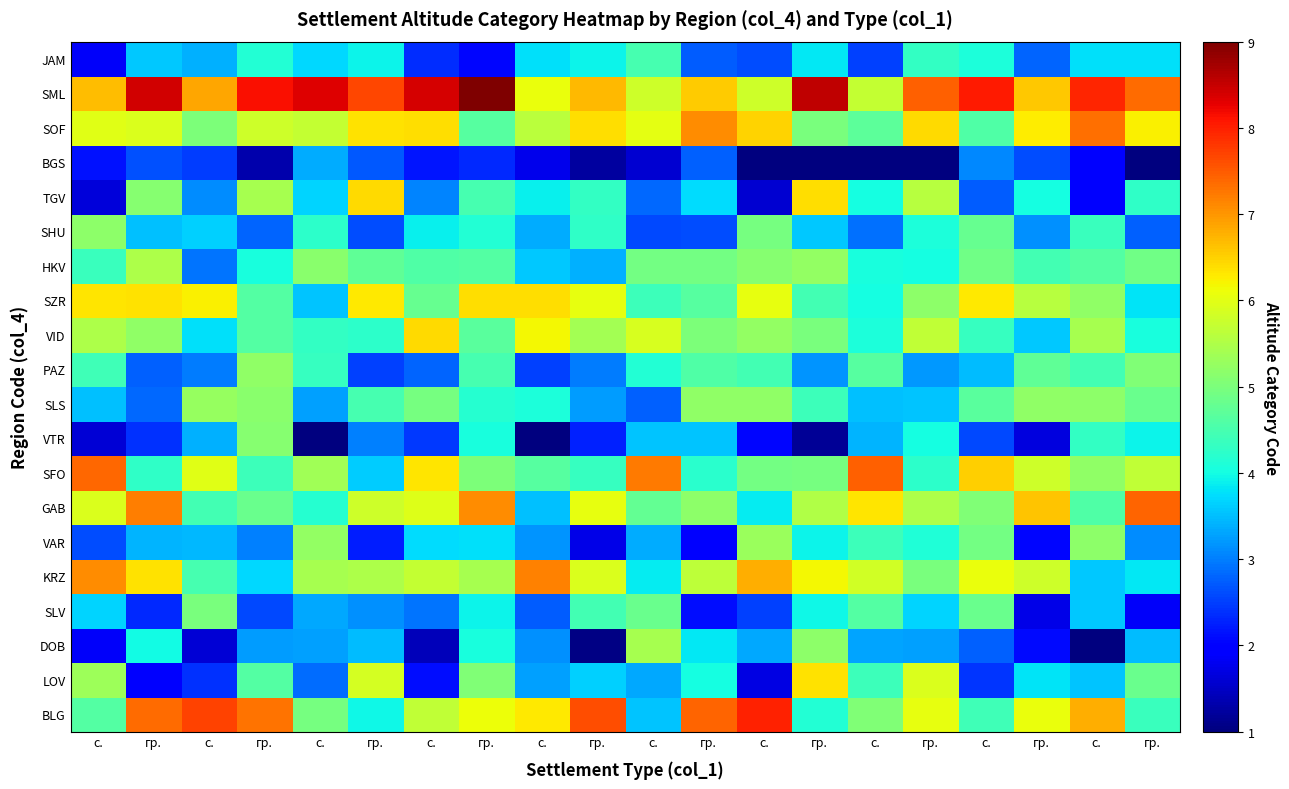

Reading left to right, list all the values displayed in this chart.

BLG: с.=4.6	гр.=7.4	с.=7.7	гр.=7.3	с.=5.0	гр.=4.0	с.=5.7	гр.=6.1	с.=6.3	гр.=7.6	с.=3.6	гр.=7.4	с.=8.0	гр.=4.1	с.=5.0	гр.=6.1	с.=4.4	гр.=6.1	с.=6.8	гр.=4.4
LOV: с.=5.3	гр.=1.9	с.=2.4	гр.=4.6	с.=2.9	гр.=5.9	с.=2.1	гр.=5.0	с.=3.3	гр.=3.6	с.=3.3	гр.=4.0	с.=1.7	гр.=6.3	с.=4.4	гр.=5.9	с.=2.4	гр.=3.8	с.=3.6	гр.=4.8
DOB: с.=1.9	гр.=4.0	с.=1.6	гр.=3.2	с.=3.3	гр.=3.5	с.=1.4	гр.=4.1	с.=3.1	гр.=1.1	с.=5.4	гр.=3.8	с.=3.3	гр.=5.2	с.=3.3	гр.=3.3	с.=2.8	гр.=2.1	с.=0.6	гр.=3.5
SLV: с.=3.7	гр.=2.3	с.=5.0	гр.=2.6	с.=3.3	гр.=3.1	с.=2.9	гр.=3.9	с.=2.7	гр.=4.5	с.=4.8	гр.=2.1	с.=2.5	гр.=3.9	с.=4.6	гр.=3.7	с.=4.8	гр.=1.7	с.=3.6	гр.=1.8
KRZ: с.=7.1	гр.=6.4	с.=4.5	гр.=3.7	с.=5.4	гр.=5.5	с.=5.7	гр.=5.4	с.=7.2	гр.=5.9	с.=3.9	гр.=5.6	с.=6.8	гр.=6.2	с.=5.8	гр.=5.0	с.=6.1	гр.=5.8	с.=3.6	гр.=3.8
VAR: с.=2.6	гр.=3.4	с.=3.4	гр.=3.0	с.=5.2	гр.=2.2	с.=3.7	гр.=3.8	с.=3.2	гр.=1.7	с.=3.4	гр.=2.0	с.=5.3	гр.=3.9	с.=4.4	гр.=4.1	с.=4.9	гр.=2.1	с.=5.2	гр.=3.1
GAB: с.=5.9	гр.=7.2	с.=4.5	гр.=4.8	с.=4.2	гр.=5.8	с.=6.0	гр.=7.1	с.=3.5	гр.=6.0	с.=4.8	гр.=5.2	с.=3.9	гр.=5.5	с.=6.3	гр.=5.5	с.=5.1	гр.=6.6	с.=4.6	гр.=7.4
SFO: с.=7.4	гр.=4.3	с.=6.0	гр.=4.4	с.=5.4	гр.=3.6	с.=6.3	гр.=5.0	с.=4.7	гр.=4.3	с.=7.2	гр.=4.2	с.=4.9	гр.=5.0	с.=7.5	гр.=4.2	с.=6.5	гр.=5.8	с.=5.2	гр.=5.7
VTR: с.=1.6	гр.=2.4	с.=3.4	гр.=5.1	с.=0.8	гр.=3.0	с.=2.5	гр.=4.1	с.=0.6	гр.=2.3	с.=3.5	гр.=3.5	с.=2.0	гр.=1.2	с.=3.4	гр.=4.0	с.=2.6	гр.=1.7	с.=4.3	гр.=3.9
SLS: с.=3.5	гр.=2.8	с.=5.3	гр.=5.1	с.=3.3	гр.=4.5	с.=5.0	гр.=4.2	с.=4.1	гр.=3.2	с.=2.8	гр.=5.2	с.=5.2	гр.=4.4	с.=3.5	гр.=3.5	с.=4.7	гр.=5.2	с.=5.2	гр.=4.8
PAZ: с.=4.4	гр.=2.8	с.=3.0	гр.=5.2	с.=4.3	гр.=2.5	с.=2.8	гр.=4.5	с.=2.5	гр.=3.0	с.=4.1	гр.=4.6	с.=4.5	гр.=3.2	с.=4.6	гр.=3.2	с.=3.5	гр.=4.7	с.=4.4	гр.=5.0
VID: с.=5.5	гр.=5.2	с.=3.8	гр.=4.6	с.=4.3	гр.=4.2	с.=6.4	гр.=4.7	с.=6.2	гр.=5.4	с.=5.9	гр.=5.0	с.=5.2	гр.=5.0	с.=4.1	гр.=5.7	с.=4.3	гр.=3.6	с.=5.4	гр.=4.0
SZR: с.=6.3	гр.=6.4	с.=6.2	гр.=4.6	с.=3.5	гр.=6.3	с.=4.8	гр.=6.4	с.=6.4	гр.=6.1	с.=4.4	гр.=4.7	с.=6.1	гр.=4.5	с.=4.0	гр.=5.2	с.=6.3	гр.=5.6	с.=5.2	гр.=3.8
HKV: с.=4.3	гр.=5.5	с.=2.9	гр.=4.1	с.=5.1	гр.=4.7	с.=4.6	гр.=4.6	с.=3.6	гр.=3.4	с.=4.9	гр.=4.9	с.=5.1	гр.=5.2	с.=4.0	гр.=4.0	с.=4.9	гр.=4.4	с.=4.6	гр.=4.9
SHU: с.=5.2	гр.=3.5	с.=3.6	гр.=2.8	с.=4.2	гр.=2.6	с.=3.9	гр.=4.1	с.=3.4	гр.=4.3	с.=2.6	гр.=2.6	с.=5.0	гр.=3.6	с.=2.9	гр.=4.1	с.=4.8	гр.=3.1	с.=4.4	гр.=2.8
TGV: с.=1.7	гр.=5.1	с.=3.1	гр.=5.4	с.=3.7	гр.=6.4	с.=3.0	гр.=4.5	с.=3.9	гр.=4.3	с.=2.8	гр.=3.7	с.=1.6	гр.=6.4	с.=4.0	гр.=5.6	с.=2.7	гр.=4.0	с.=2.0	гр.=4.3
BGS: с.=2.1	гр.=2.6	с.=2.5	гр.=1.3	с.=3.4	гр.=2.7	с.=2.2	гр.=2.3	с.=1.8	гр.=1.2	с.=1.6	гр.=2.8	с.=0.5	гр.=0.8	с.=0.6	гр.=0.6	с.=3.1	гр.=2.6	с.=1.9	гр.=0.8
SOF: с.=6.0	гр.=5.9	с.=5.0	гр.=5.8	с.=5.7	гр.=6.3	с.=6.4	гр.=4.6	с.=5.6	гр.=6.4	с.=6.0	гр.=7.1	с.=6.5	гр.=5.0	с.=4.7	гр.=6.4	с.=4.6	гр.=6.3	с.=7.3	гр.=6.2
SML: с.=6.7	гр.=8.4	с.=6.9	гр.=8.1	с.=8.3	гр.=7.7	с.=8.4	гр.=9.2	с.=6.1	гр.=6.7	с.=5.8	гр.=6.6	с.=5.8	гр.=8.5	с.=5.7	гр.=7.5	с.=8.0	гр.=6.6	с.=7.9	гр.=7.3
JAM: с.=1.9	гр.=3.6	с.=3.4	гр.=4.1	с.=3.7	гр.=3.9	с.=2.3	гр.=2.0	с.=3.8	гр.=3.9	с.=4.5	гр.=2.7	с.=2.6	гр.=3.8	с.=2.5	гр.=4.3	с.=4.1	гр.=2.8	с.=3.8	гр.=3.8